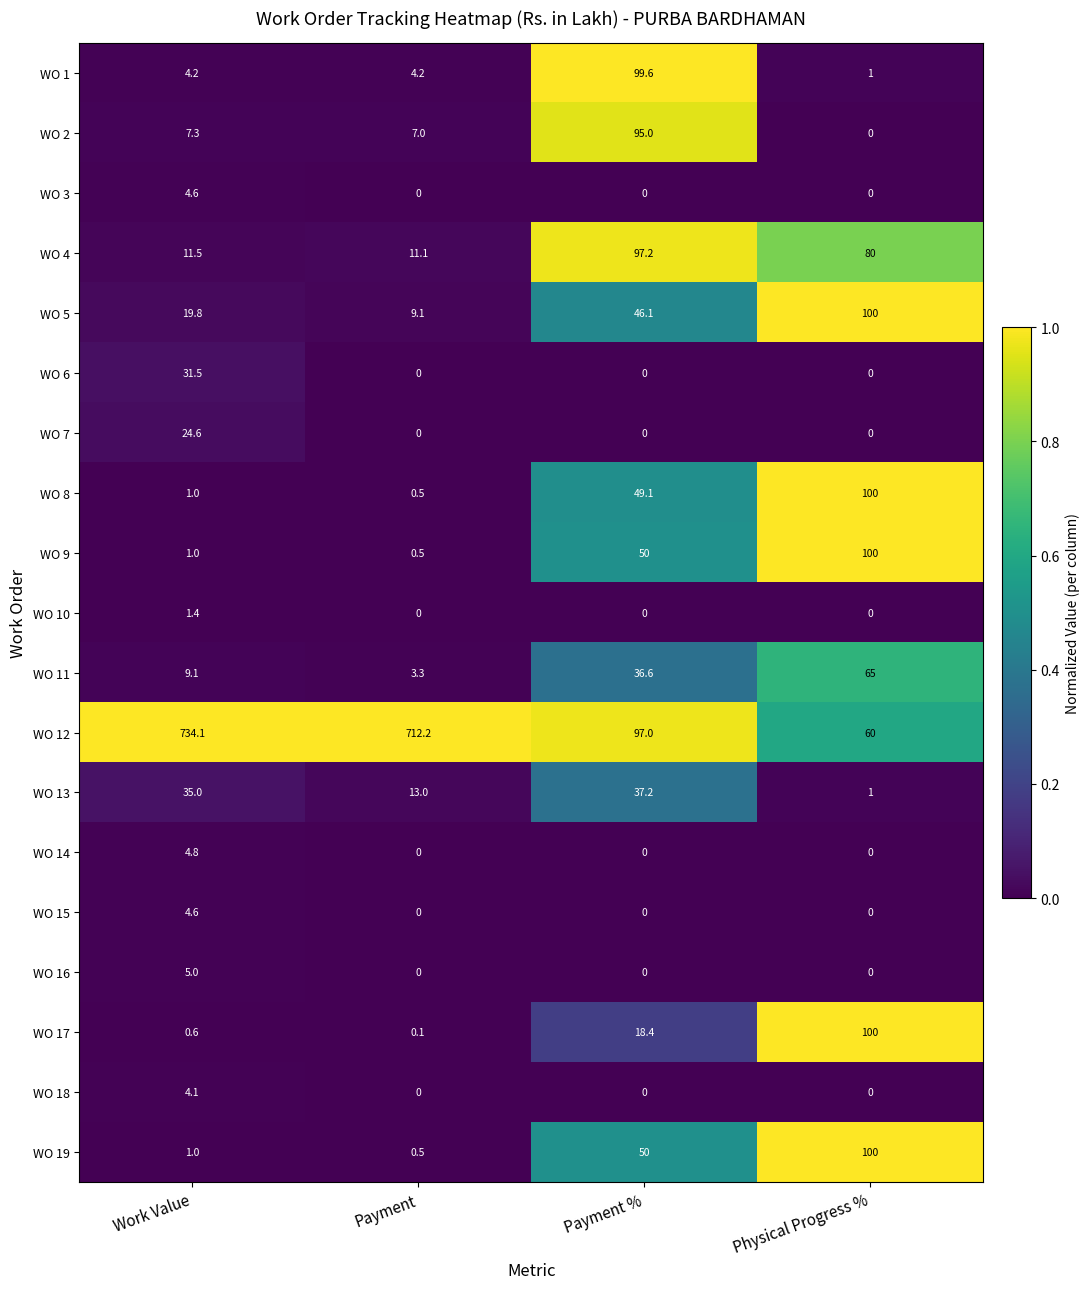

The WO 9 series shows 179.3 at Physical Progress %. True or false?

False